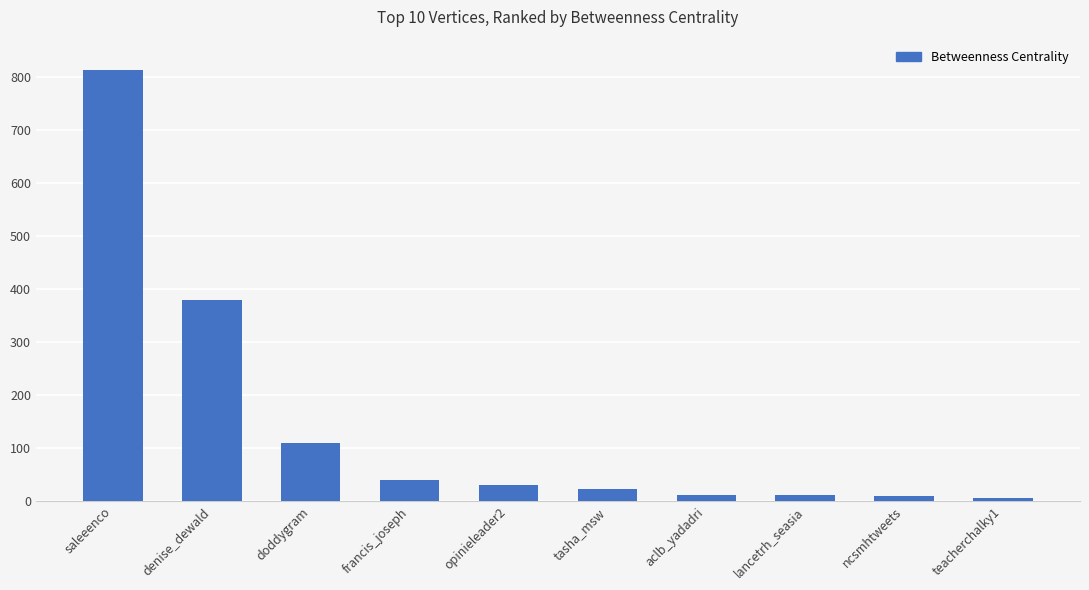

What is the difference between the values at tasha_msw and teacherchalky1?

16